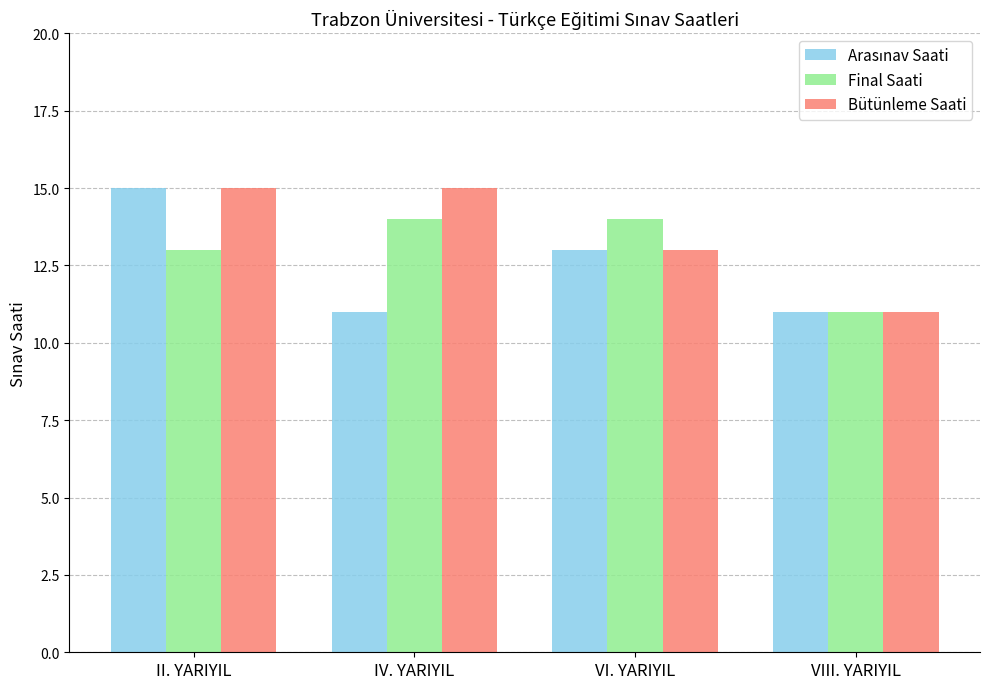

Count the number of data series in this chart.

3